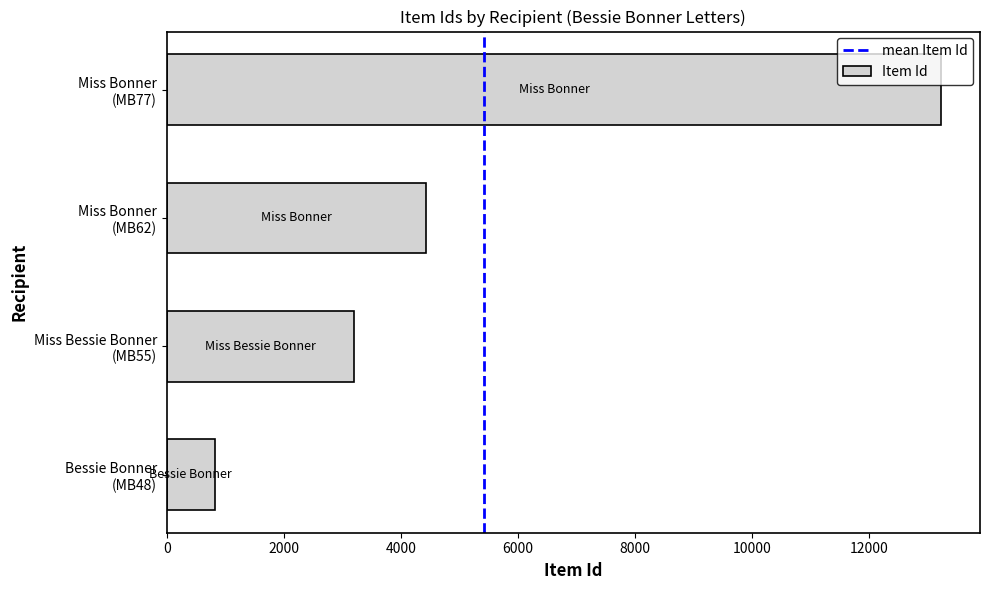

Count the number of categories in the chart.

4